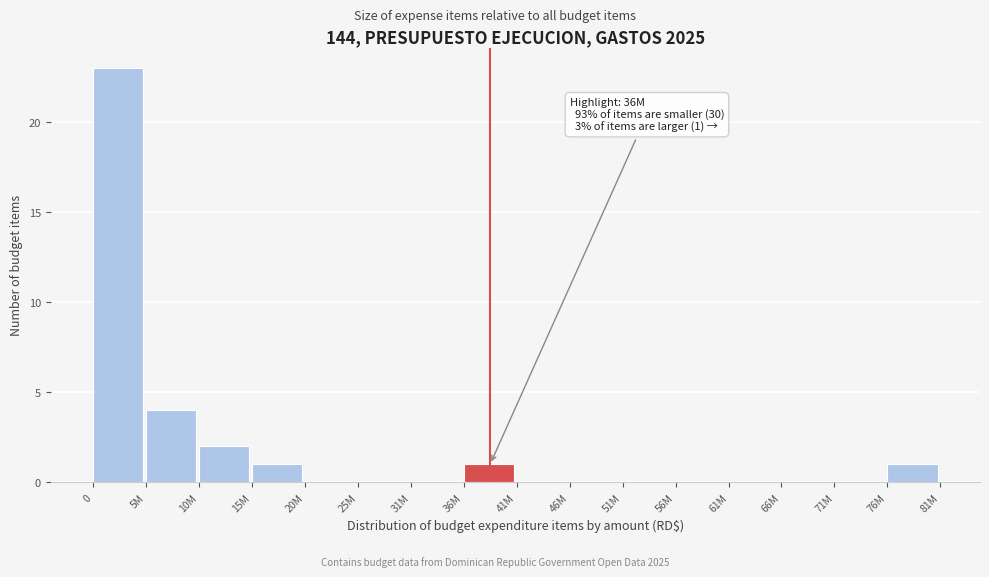

Reading right to left, list all the values displayed in this chart.

76M=1	71M=0	66M=0	61M=0	56M=0	51M=0	46M=0	41M=0	36M=1	31M=0	25M=0	20M=0	15M=1	10M=2	5M=4	0=23